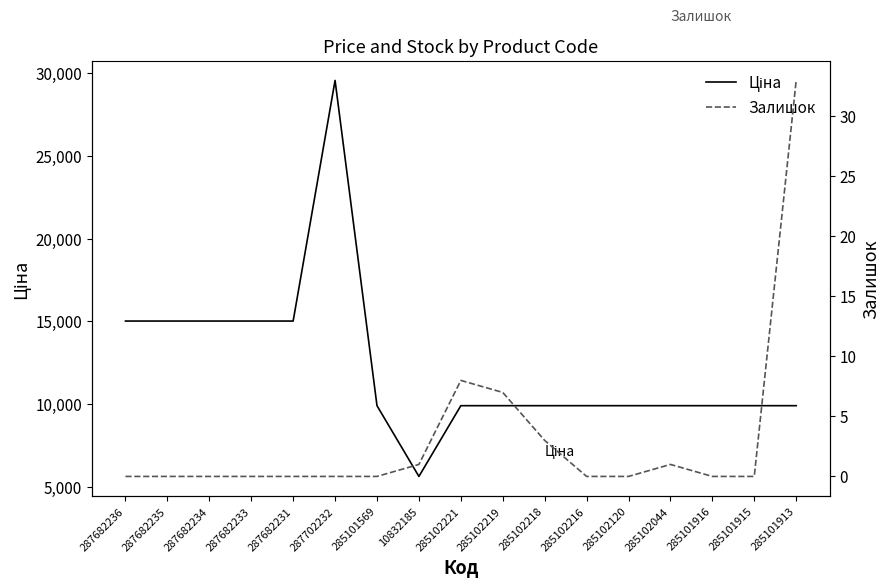

Which series has the largest total across all categories?

Ціна